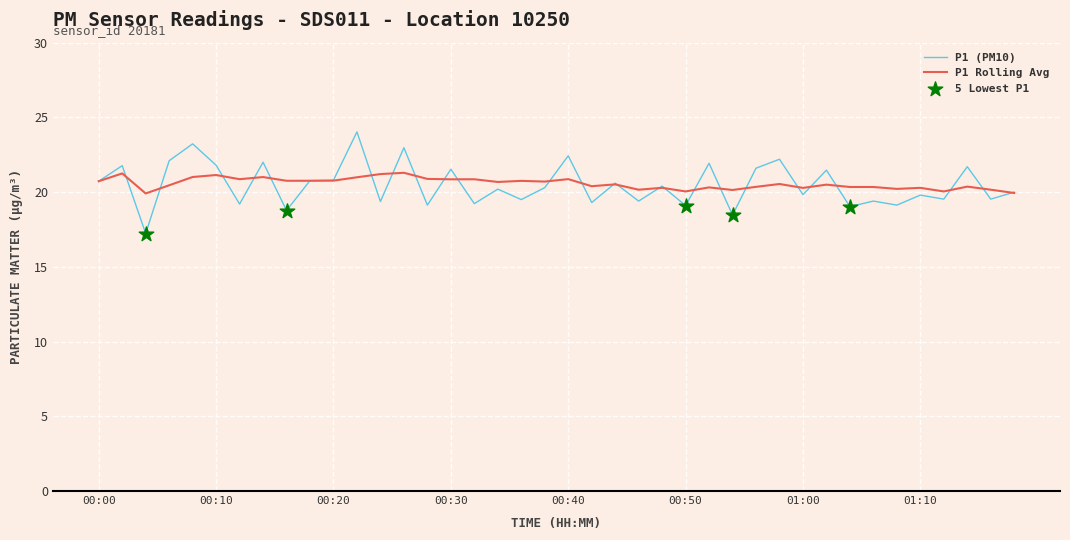

Which series has the largest range (max minus min)?

P1 (PM10)